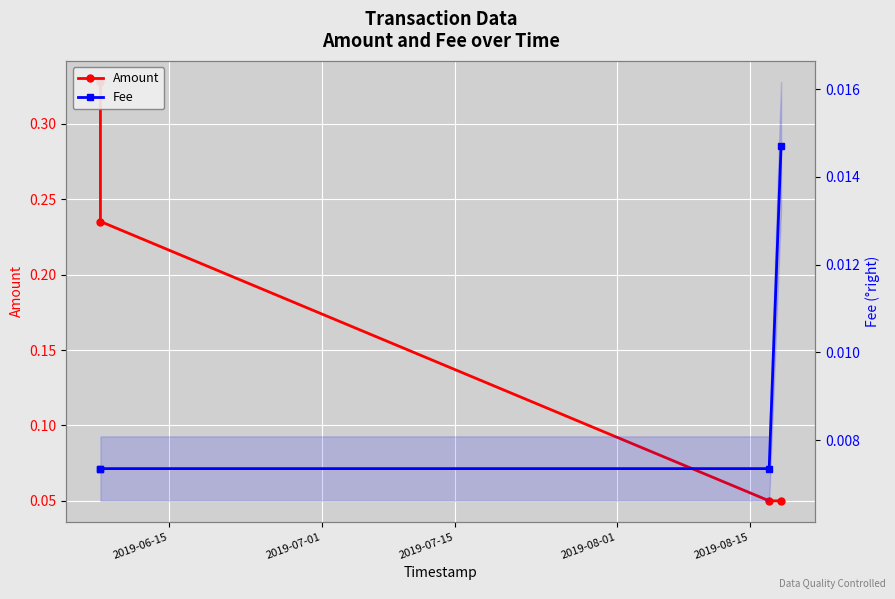

What is the total value across all series at 2019-07-01?

0.2